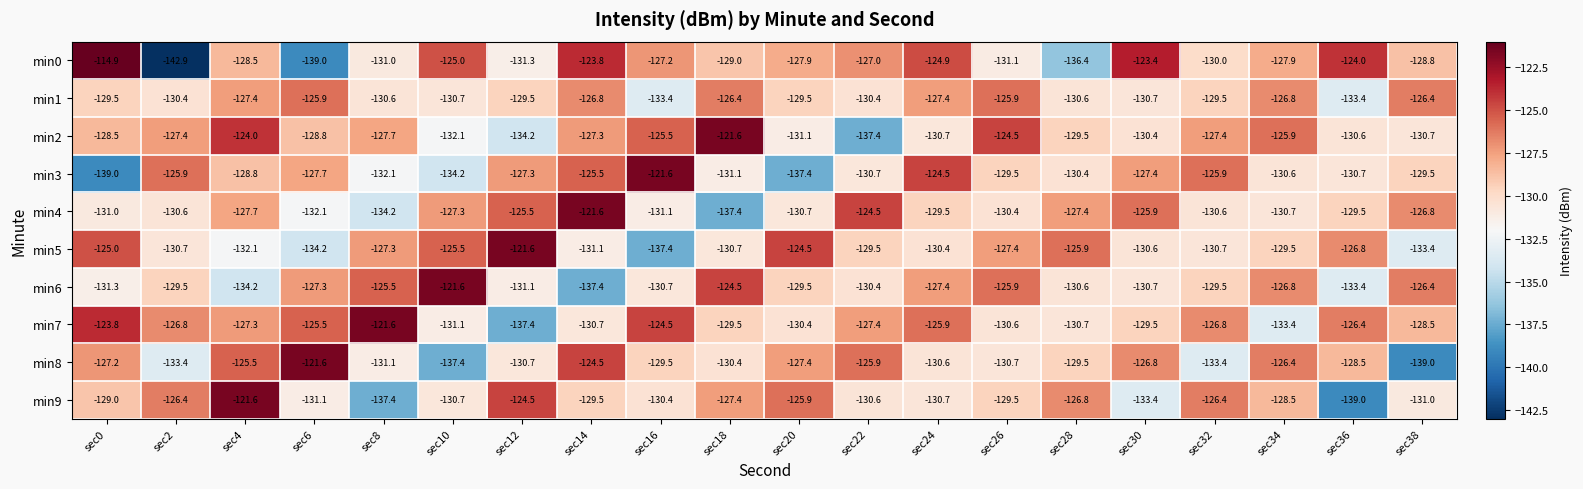

Which series has the largest range (max minus min)?

min0